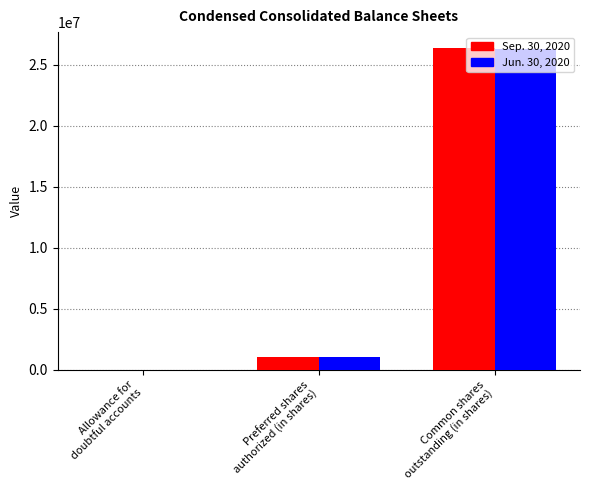

What is the maximum value shown in the chart?

26340512